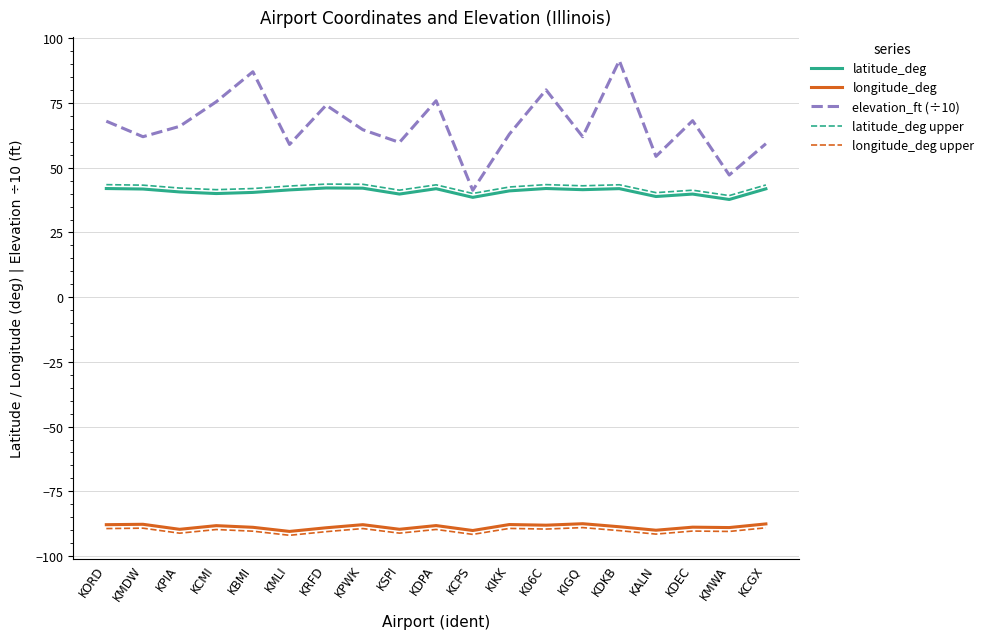

What is the lowest value of the longitude_deg series?

-90.5